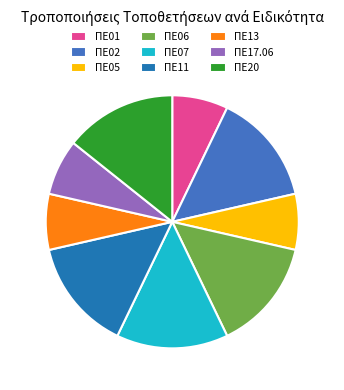

Do ΠΕ05 and ΠΕ20 together represent more than half of the pie?

No